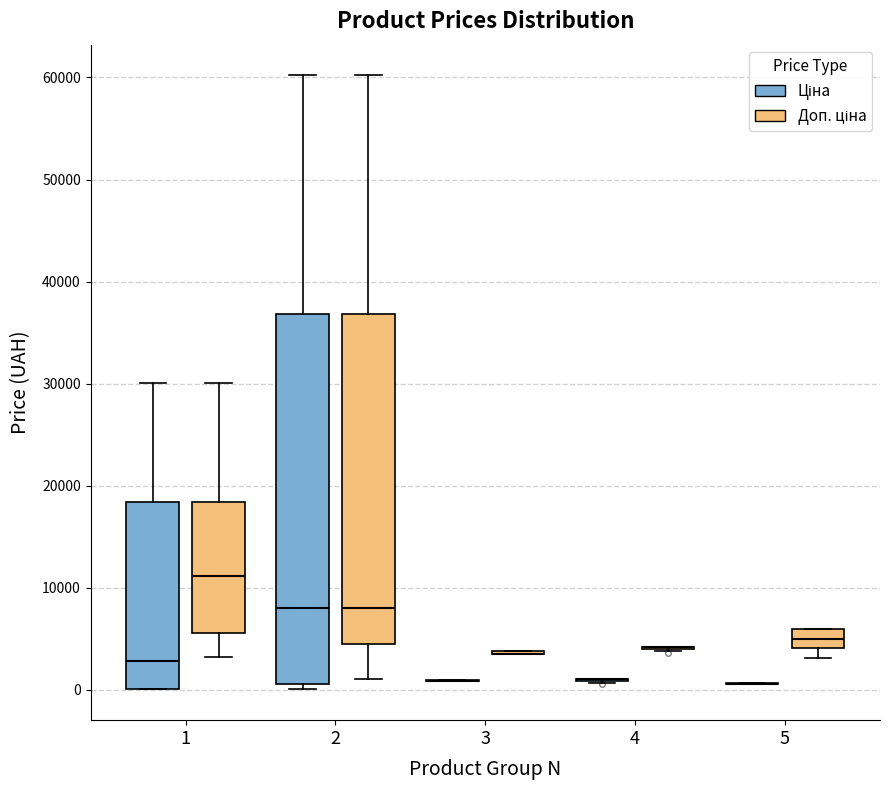

Comparing the boxes themselves (not the whiskers), which one is the tallest?

2 (Ціна)